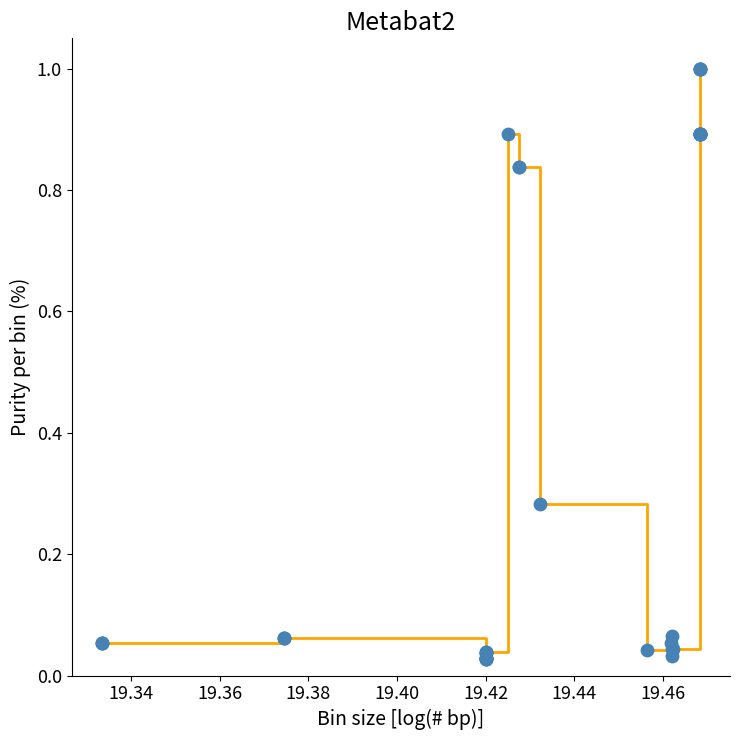

What is the greatest value displayed?

1.0